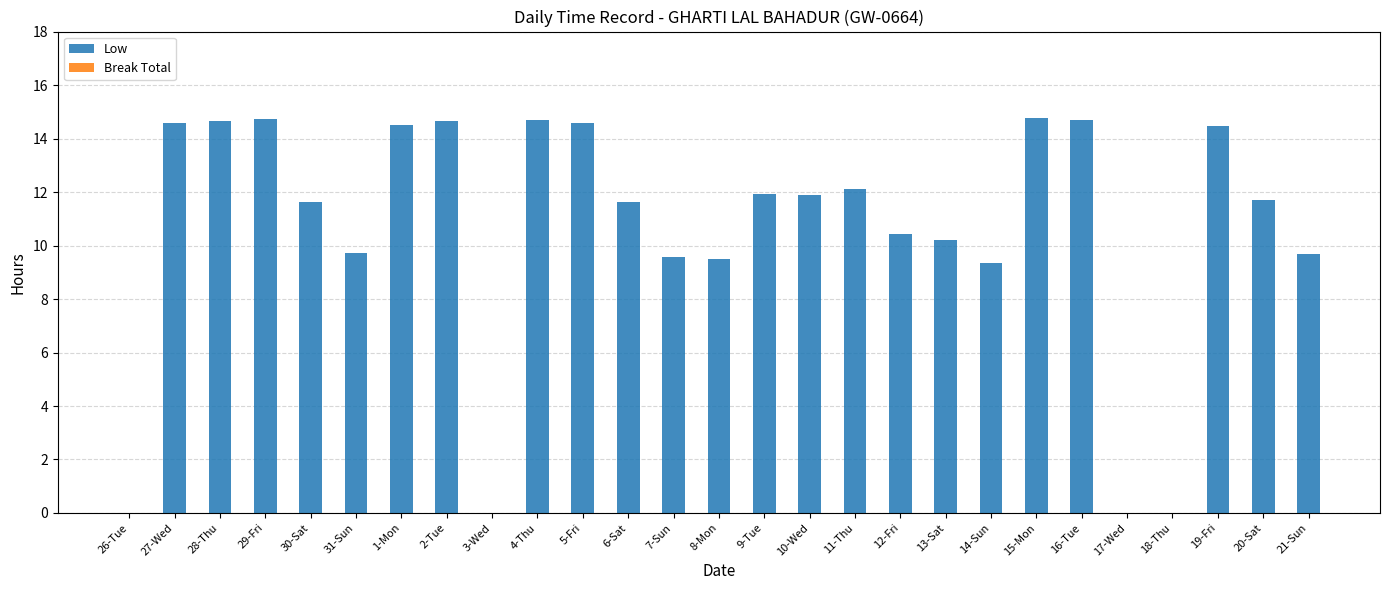

The chart shows a value of 11.9 at 9-Tue. True or false?

True